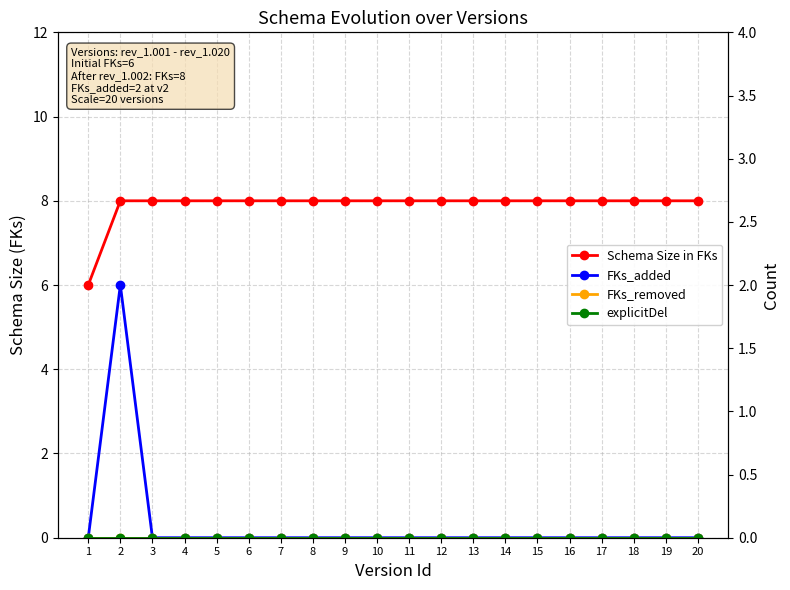

Reading left to right, transcribe all the data shown in this chart.

Schema Size in FKs: 6	8	8	8	8	8	8	8	8	8	8	8	8	8	8	8	8	8	8	8
FKs_added: 0	2	0	0	0	0	0	0	0	0	0	0	0	0	0	0	0	0	0	0
FKs_removed: 0	0	0	0	0	0	0	0	0	0	0	0	0	0	0	0	0	0	0	0
explicitDel: 0	0	0	0	0	0	0	0	0	0	0	0	0	0	0	0	0	0	0	0